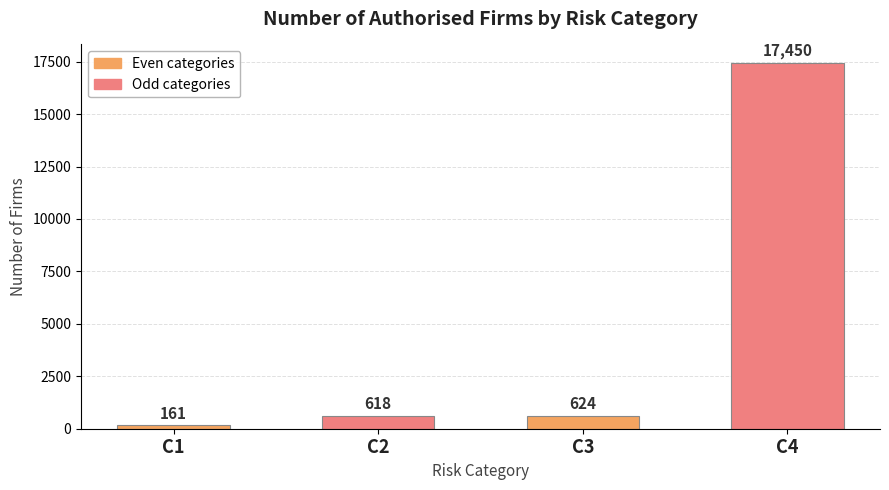

True or false: the data shows 17450 at C4.

True